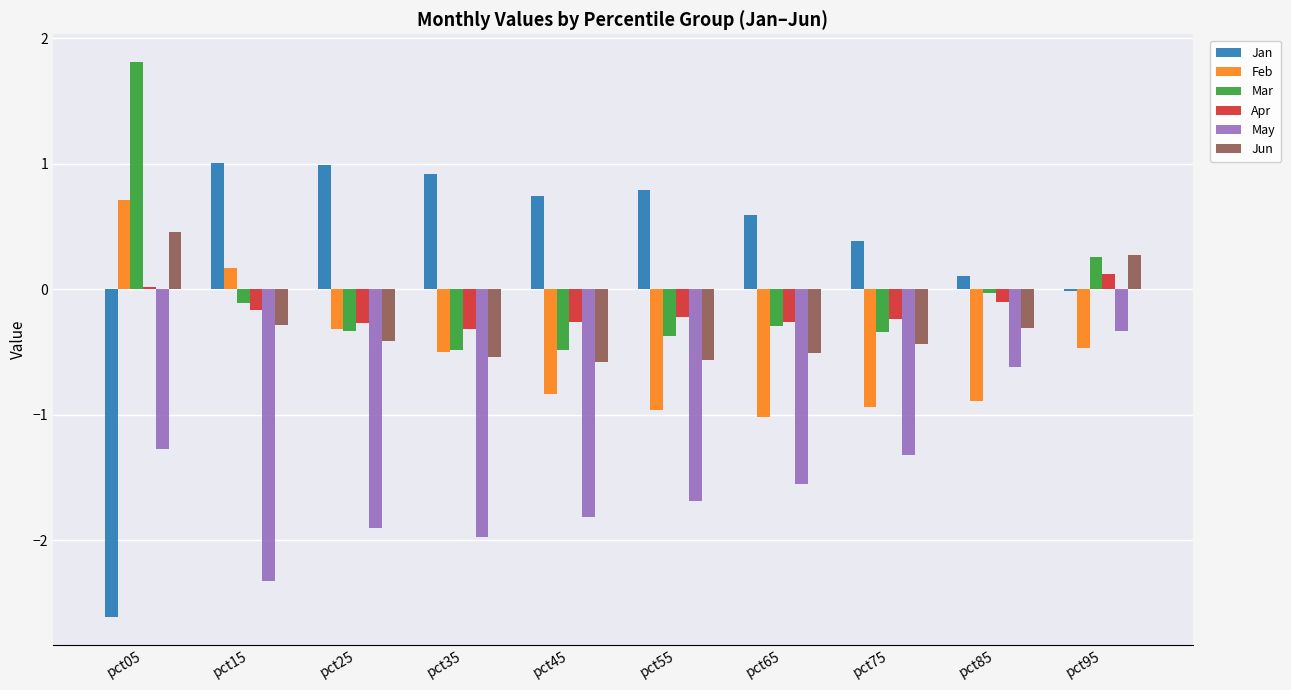

True or false: May has a value of -0.4 at pct05.

False